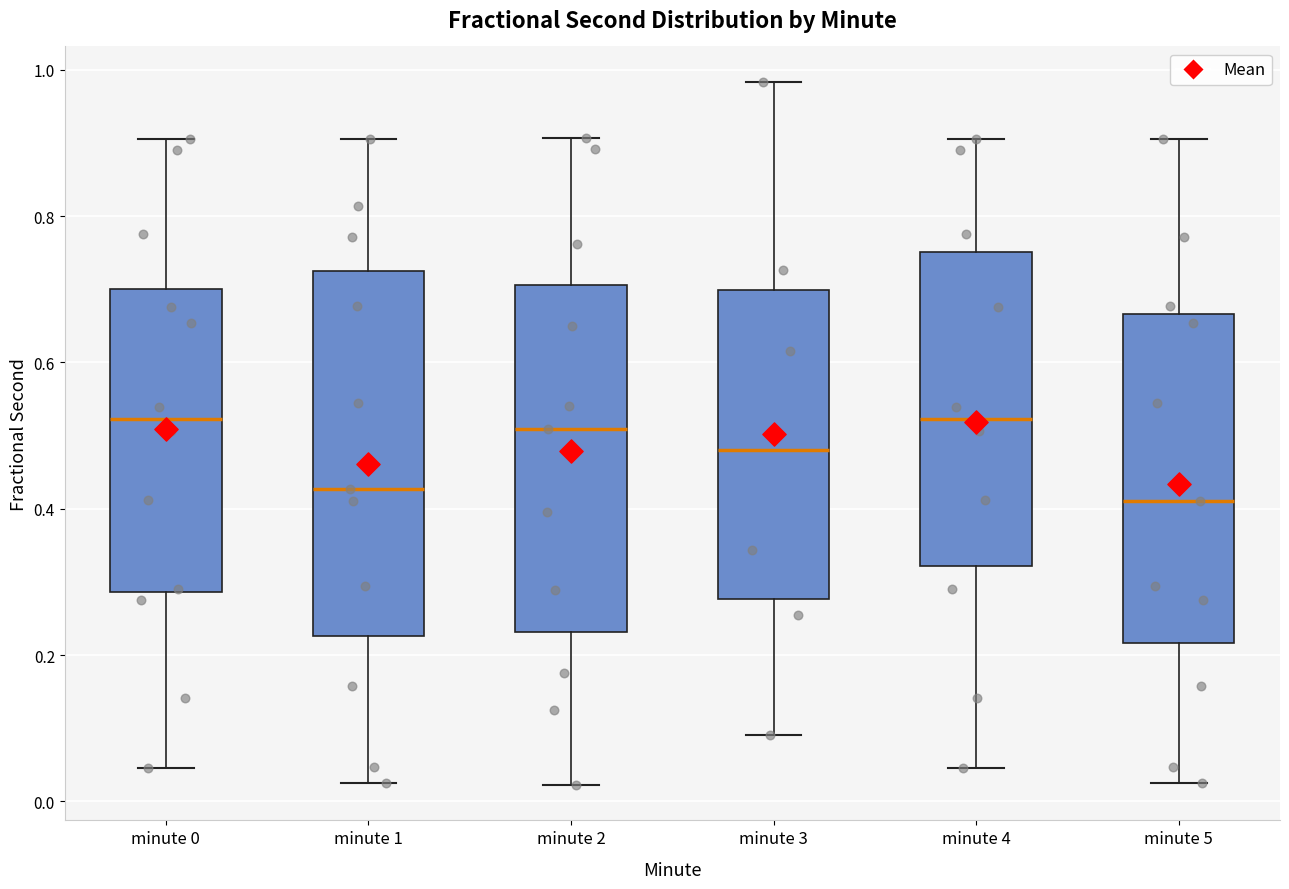

Comparing the boxes themselves (not the whiskers), which one is the tallest?

minute 1